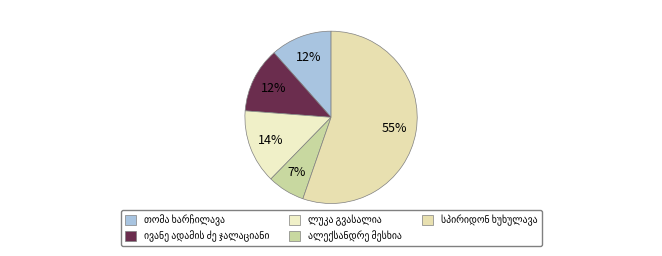

How many slices are in this pie chart?

5